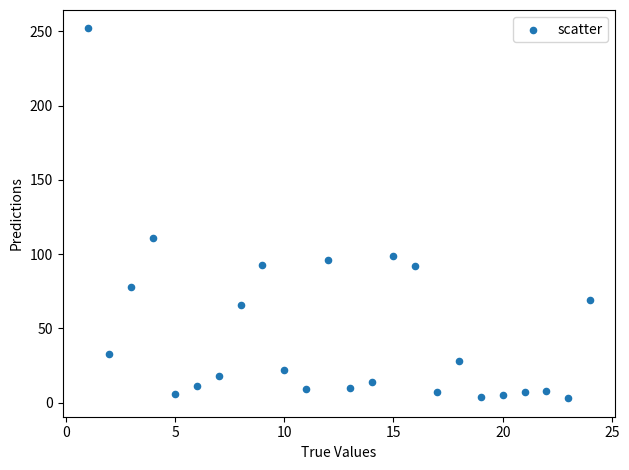

What is the range of X values (max minus min)?

23